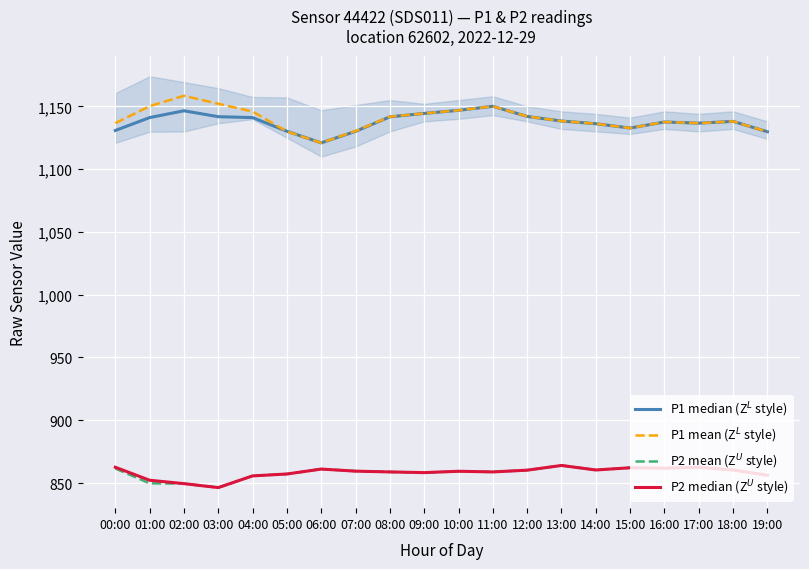

What is the total value across all series at 15:00?

3989.7